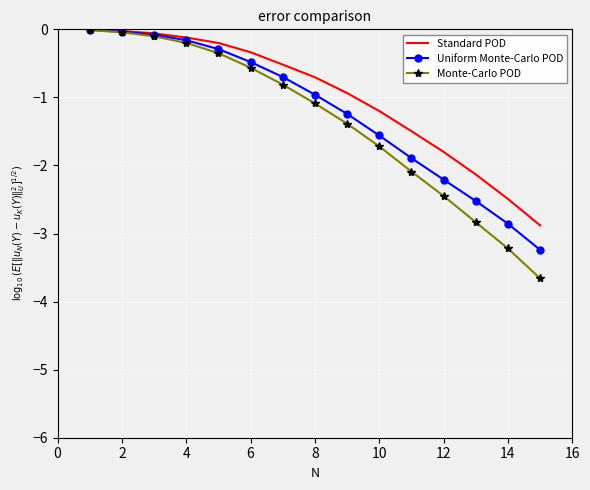

Which series has the largest range (max minus min)?

Monte-Carlo POD